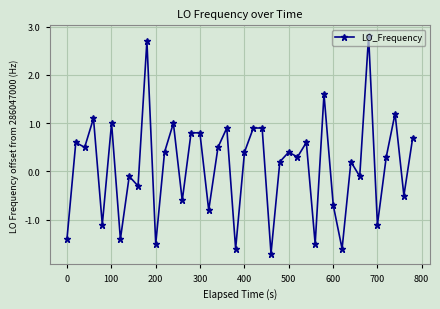

What is the difference between the second highest and second lowest values?

4.3